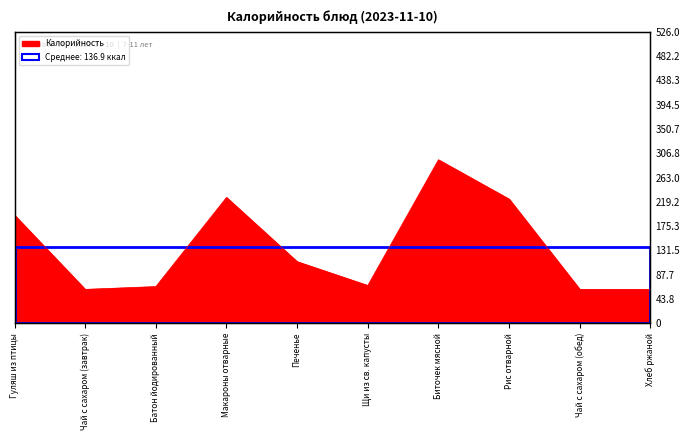

How many interior local valleys (lower than both neighbors) does the data have?

2